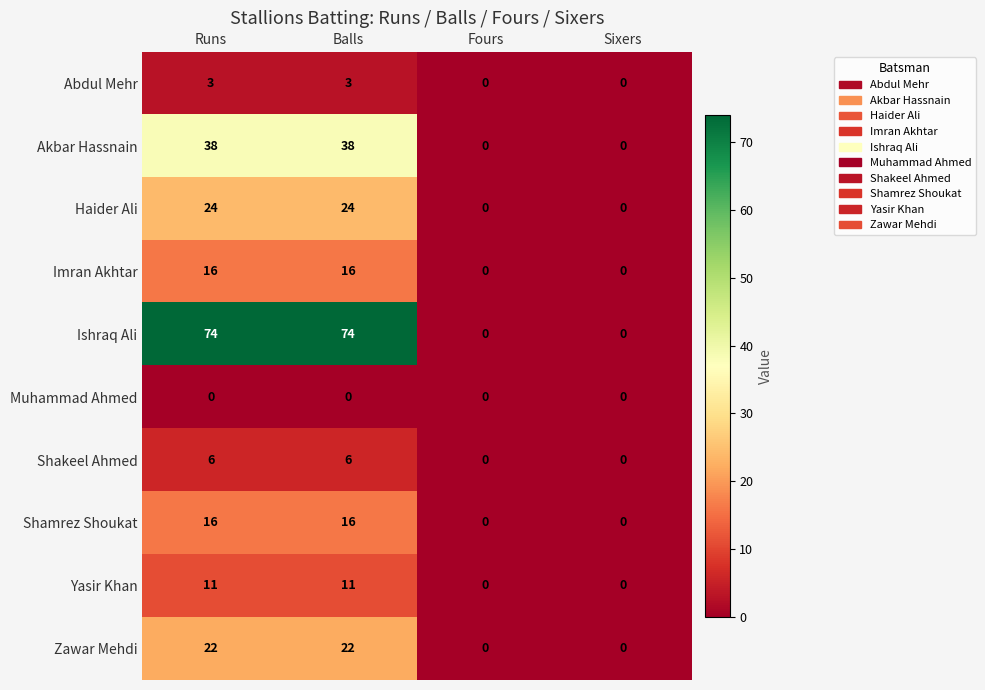

True or false: Shakeel Ahmed has a value of 6 at Balls.

True